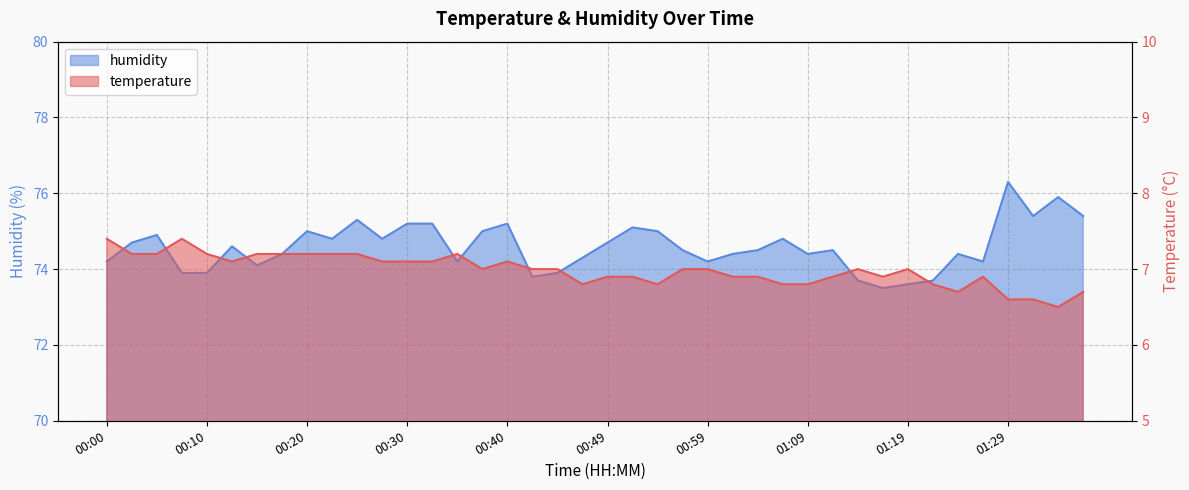

Which has a higher value, 00:10 or 00:30?

00:10